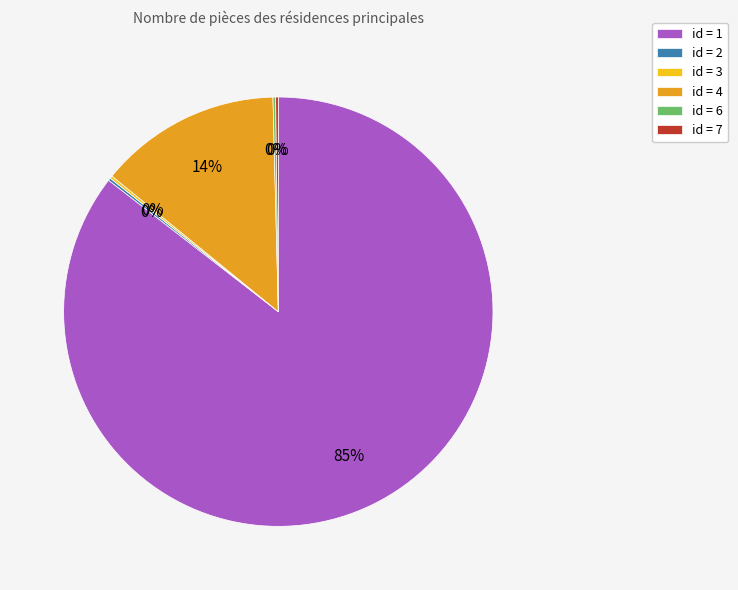

True or false: id = 1 accounts for 99% of the total.

False